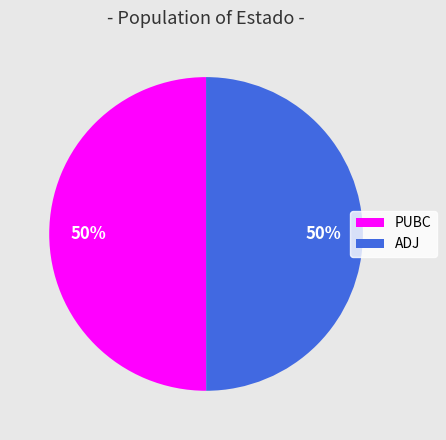

How many slices are in this pie chart?

2